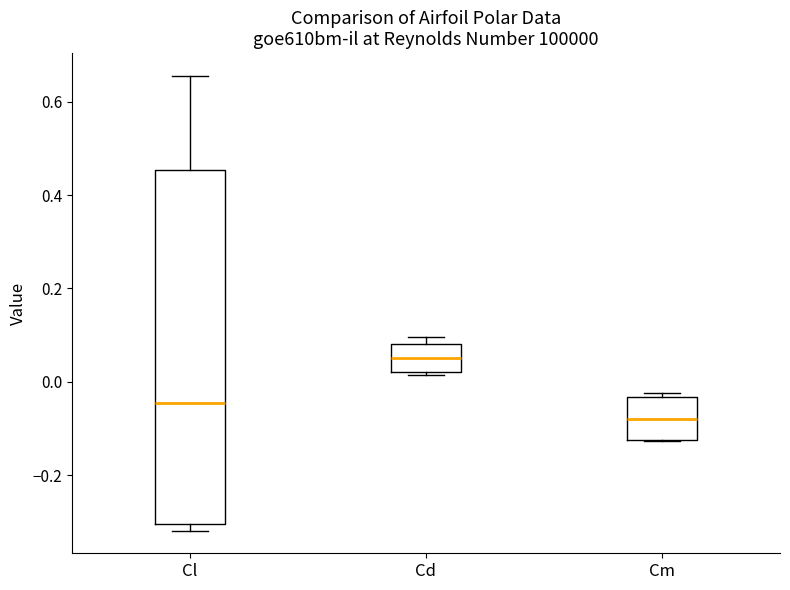

Which box has the lowest median line?

Cm